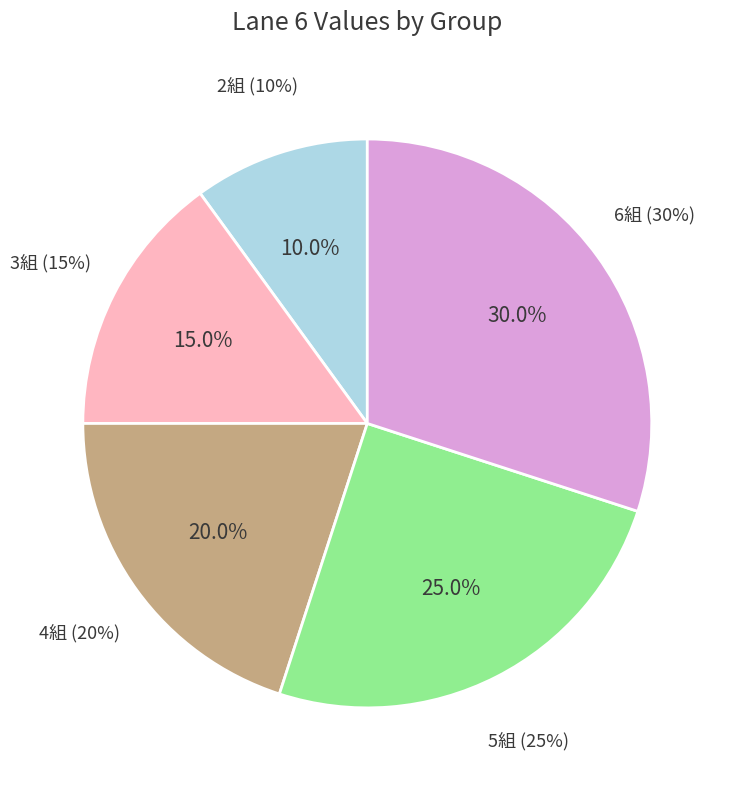

How many slices are in this pie chart?

5